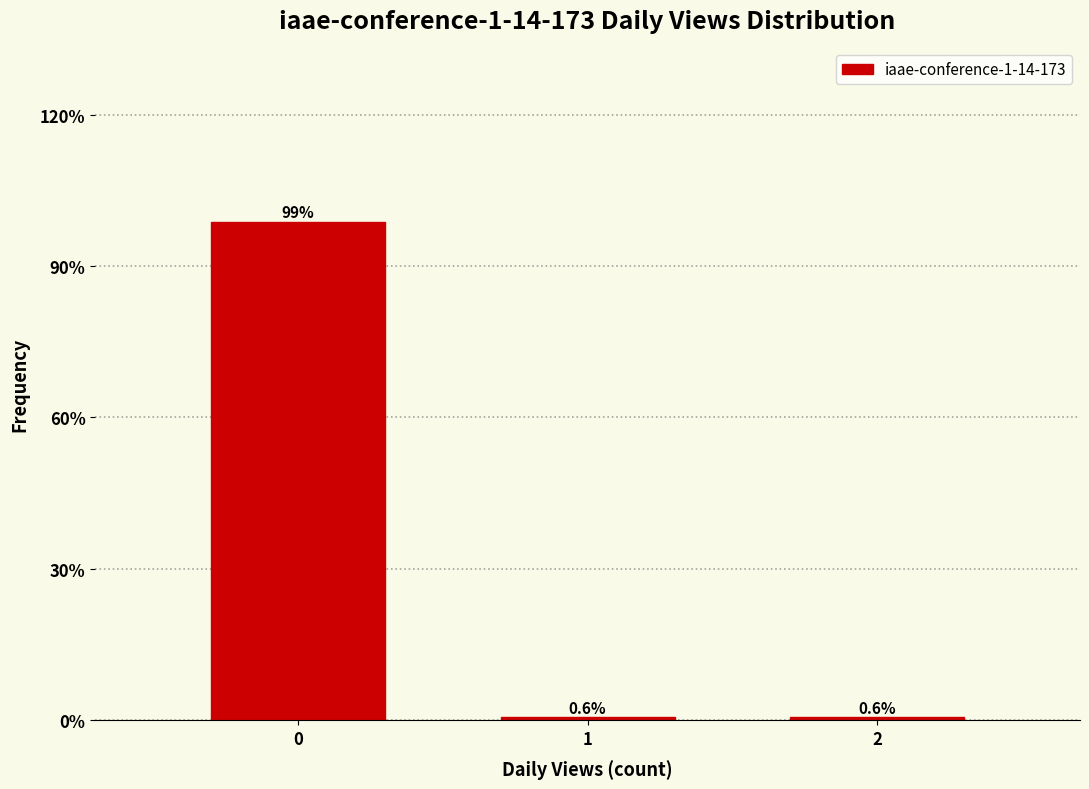

Reading left to right, what are all the values shown in this chart?

98.7	0.6	0.6